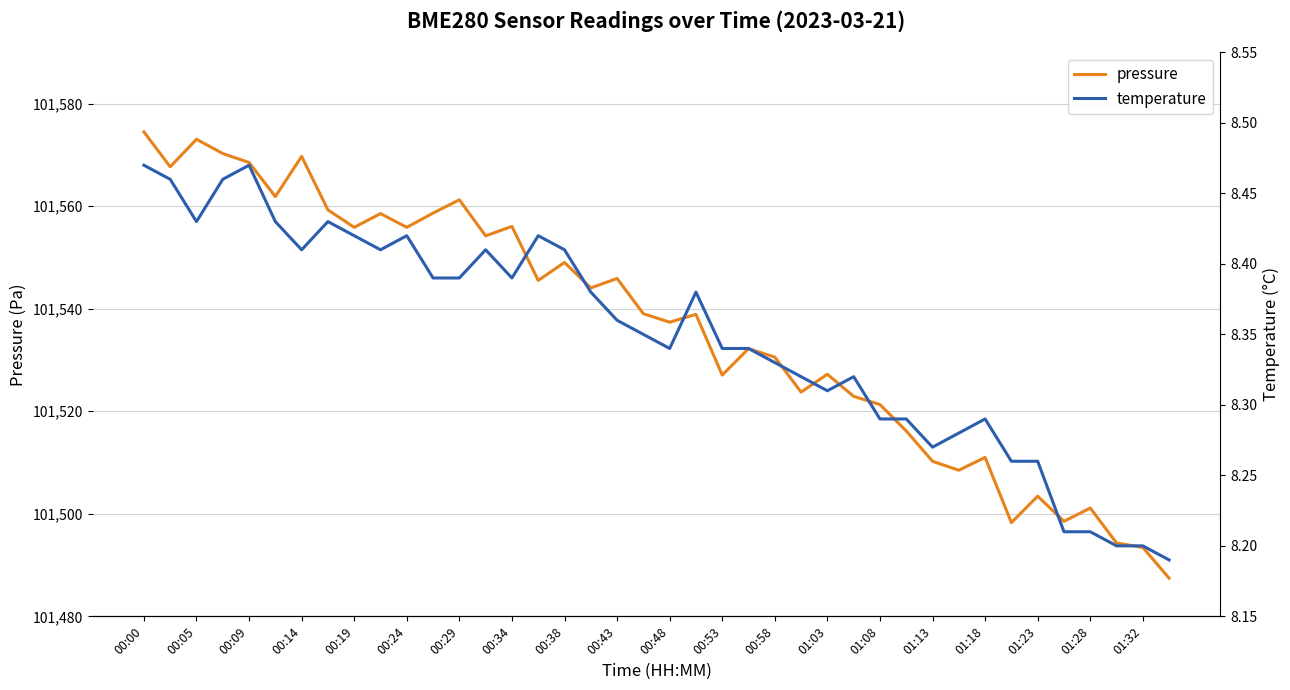

Is it true that pressure equals 48371.0 at 00:53?

False